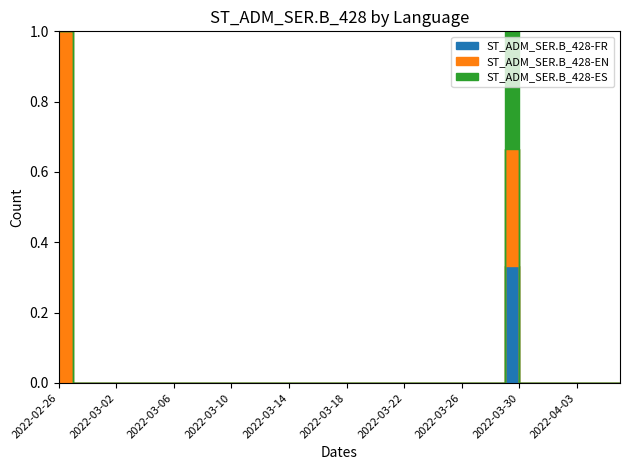

Is it true that ST_ADM_SER.B_428-ES equals 1 at 2022-04-05?

False